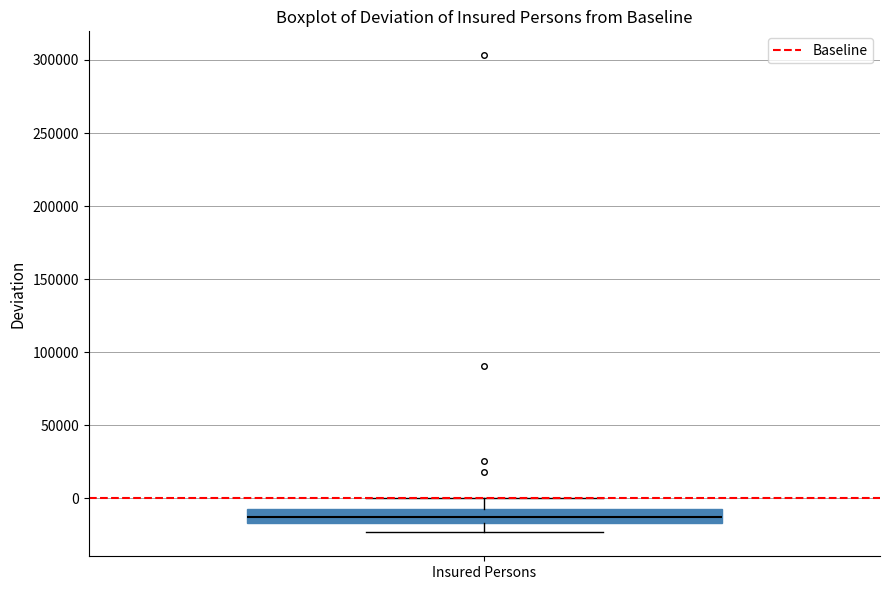

Read this box plot against the y-axis: the position of the median line, the range covered by the box, and the ends of both whiskers. The values are not printed on the chart, so give them approximately, as read against the axis.

median -15000 (inside the box), box -15000 to -5000, whiskers -25000 to 0